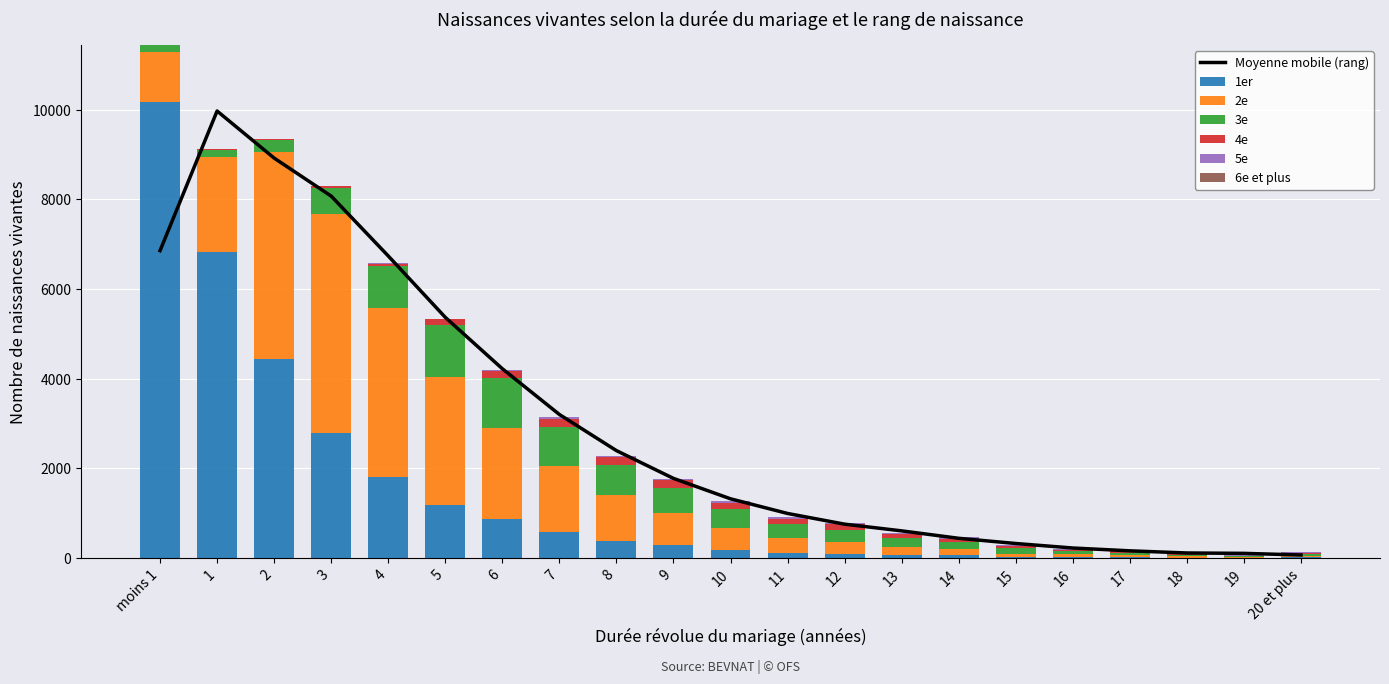

What is the maximum value for 4e?

196